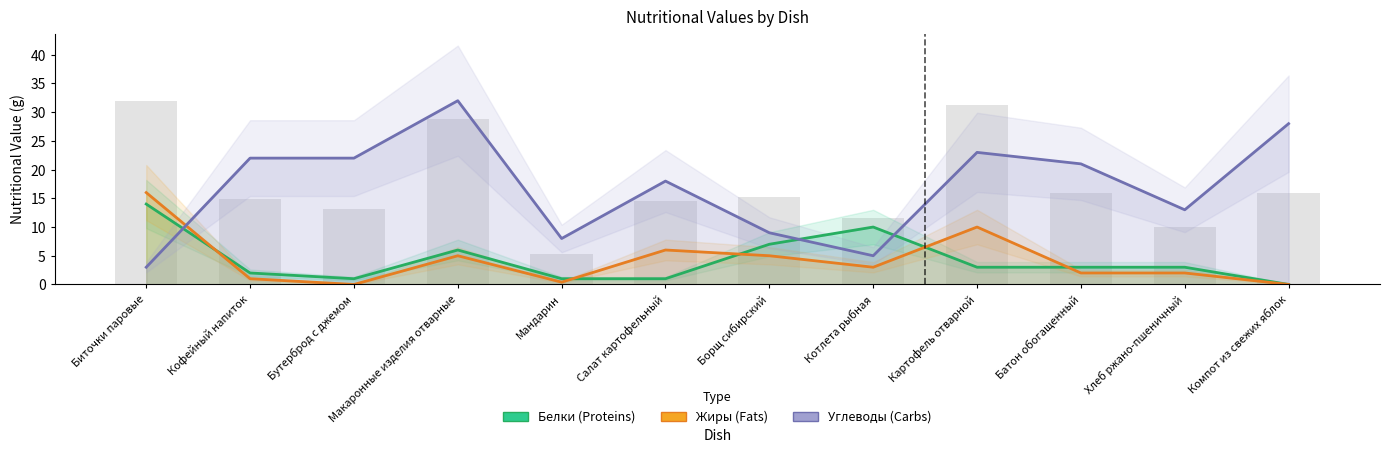

What position from the left is Борщ сибирский?

7